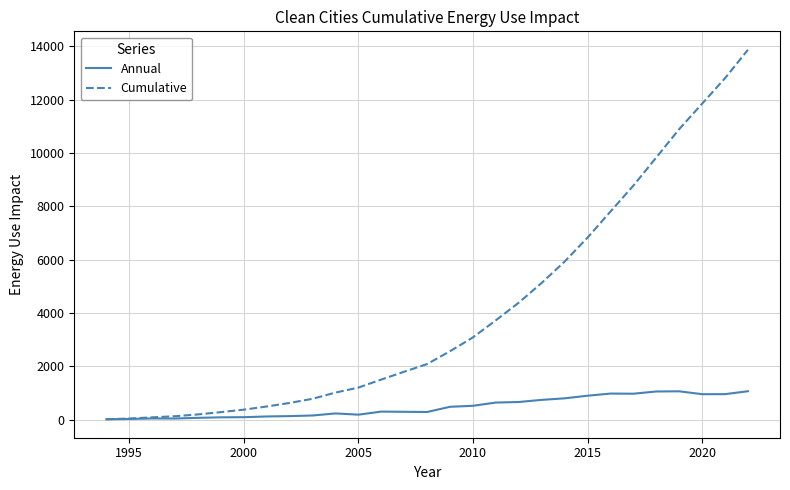

Which series has the largest total across all categories?

Cumulative